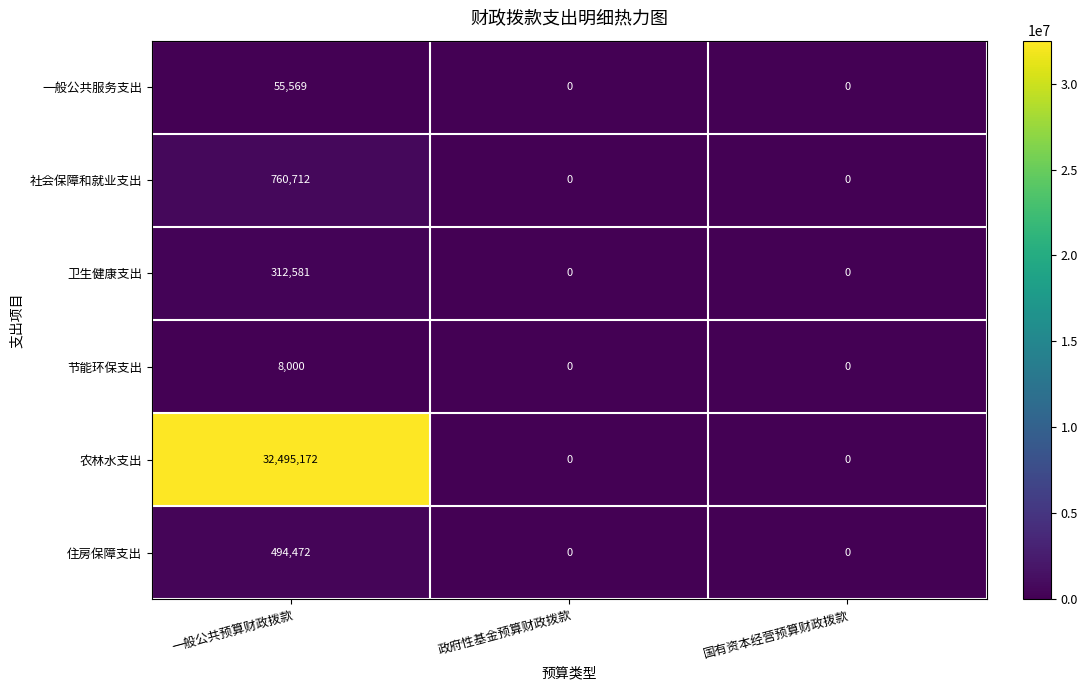

Which series has the largest range (max minus min)?

农林水支出